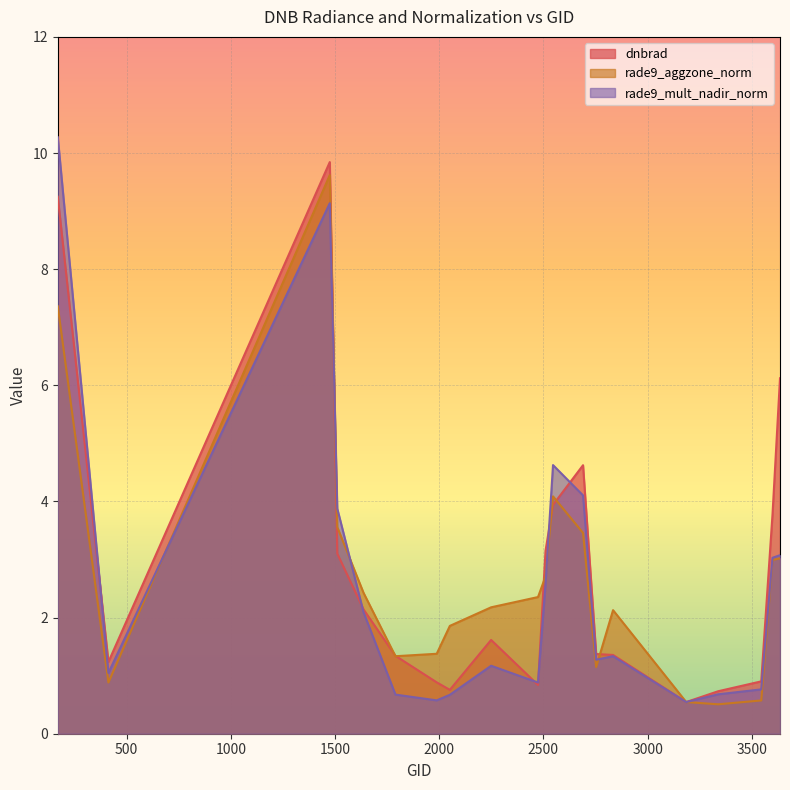

Is the value of dnbrad at 2753 greater than the value of rade9_mult_nadir_norm at 1637?

No